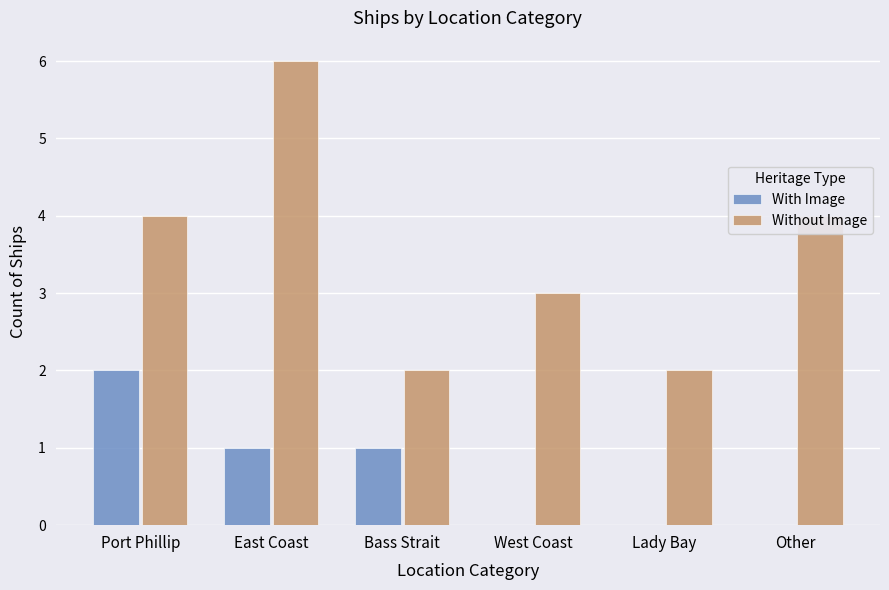

At which category does the chart reach its peak across all series?

East Coast